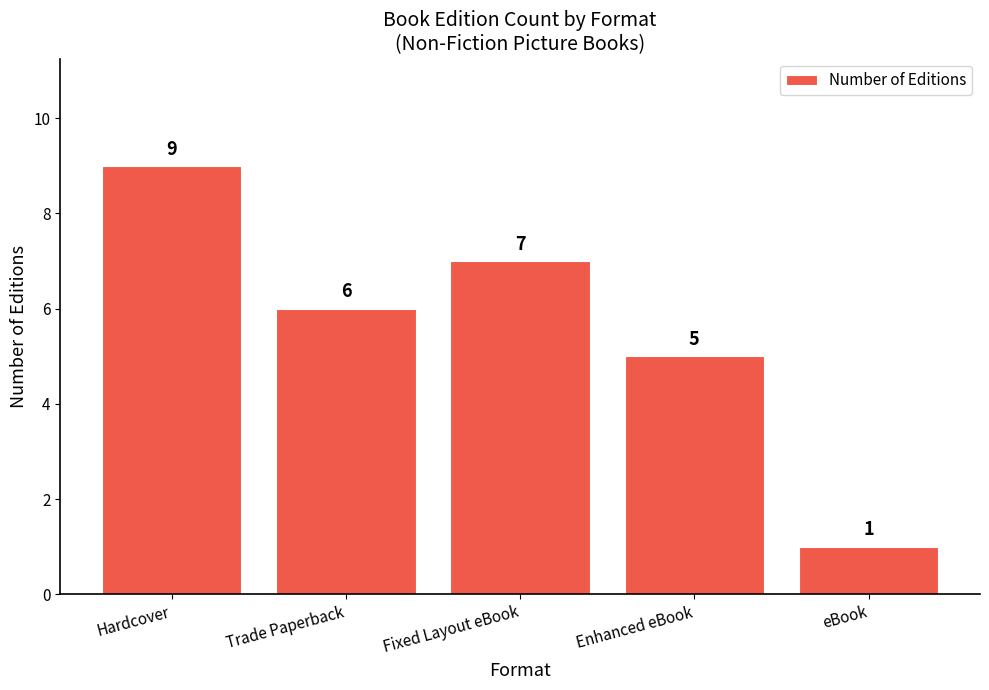

Where is the data nearest to the value 5?

Enhanced eBook